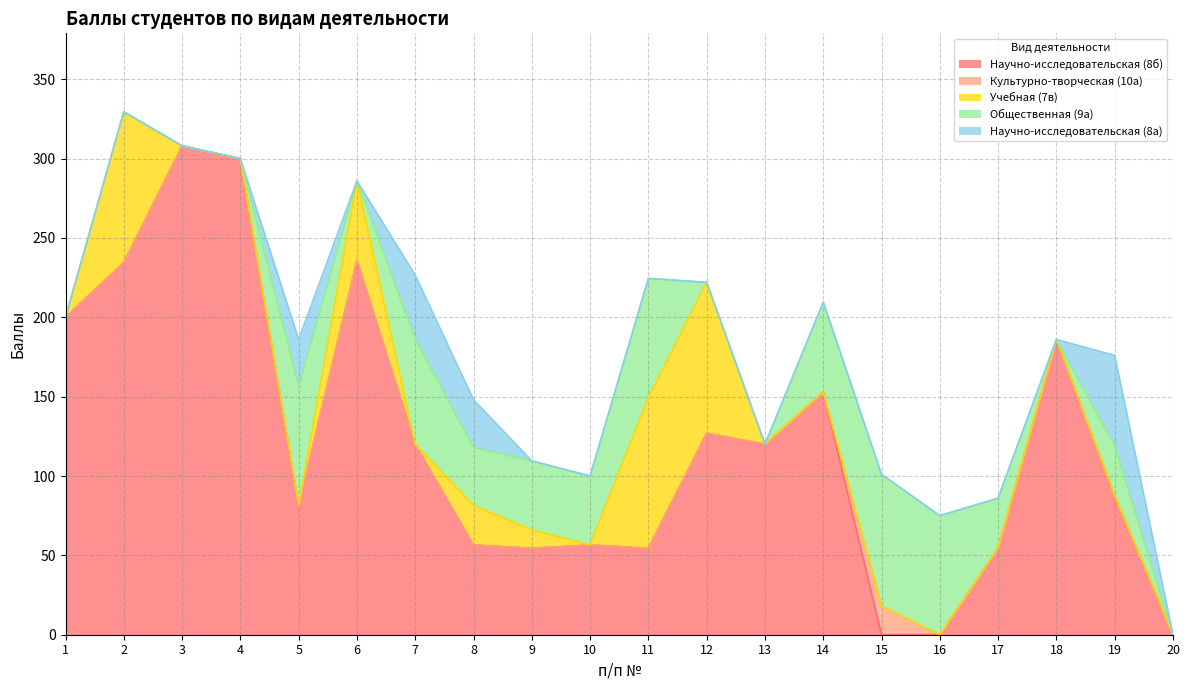

At how many categories does at least one series exceed 102?

10